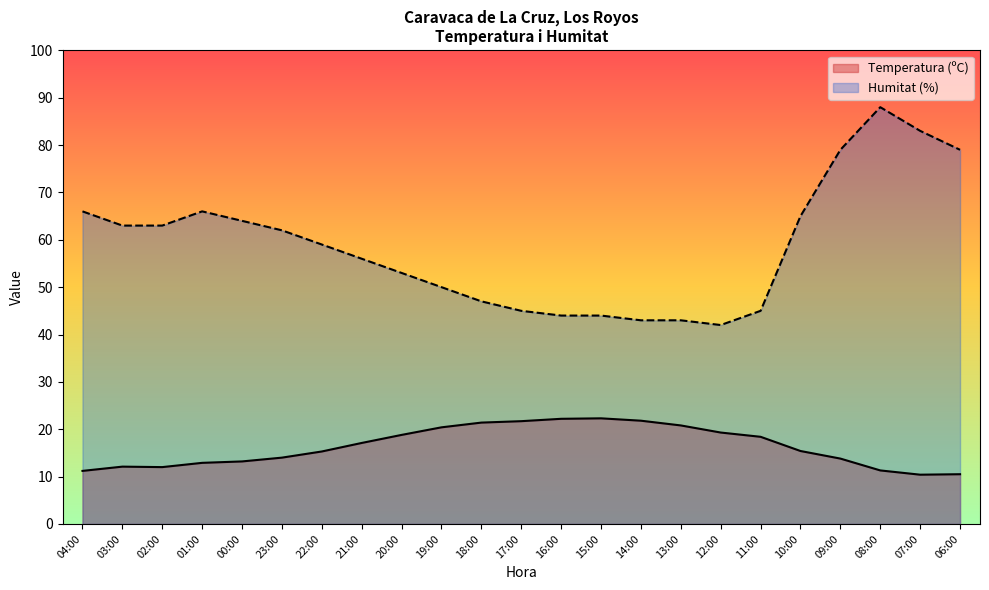

True or false: Humitat (%) and Temperatura (ºC) cross at least once.

False